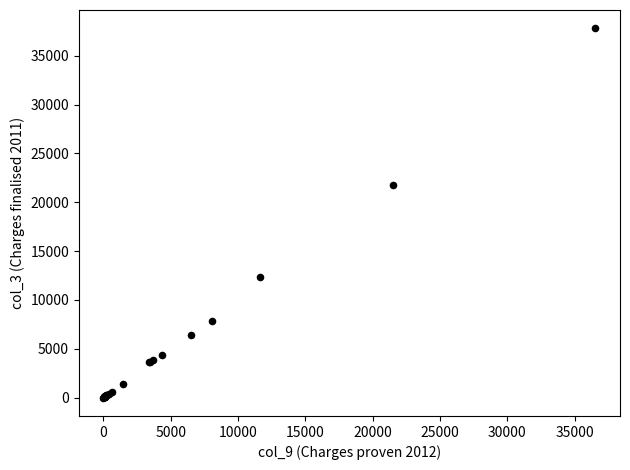

What Y value in the scatter plot is closest to 18903?

21806